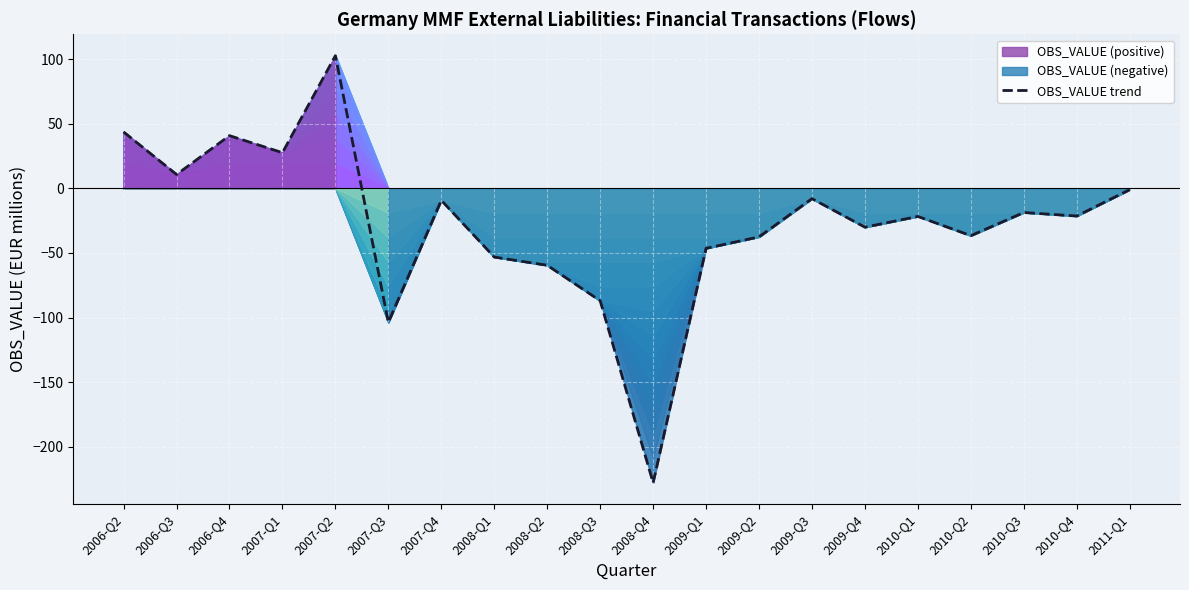

How many lines are shown in the chart?

1